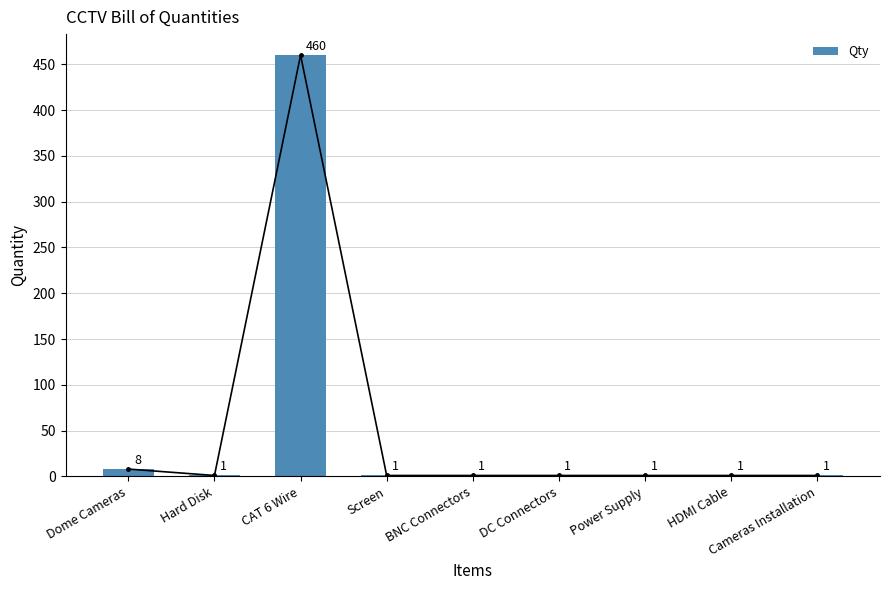

Reading left to right, transcribe all the data shown in this chart.

Dome Cameras=8	Hard Disk=1	CAT 6 Wire=460	Screen=1	BNC Connectors=1	DC Connectors=1	Power Supply=1	HDMI Cable=1	Cameras Installation=1